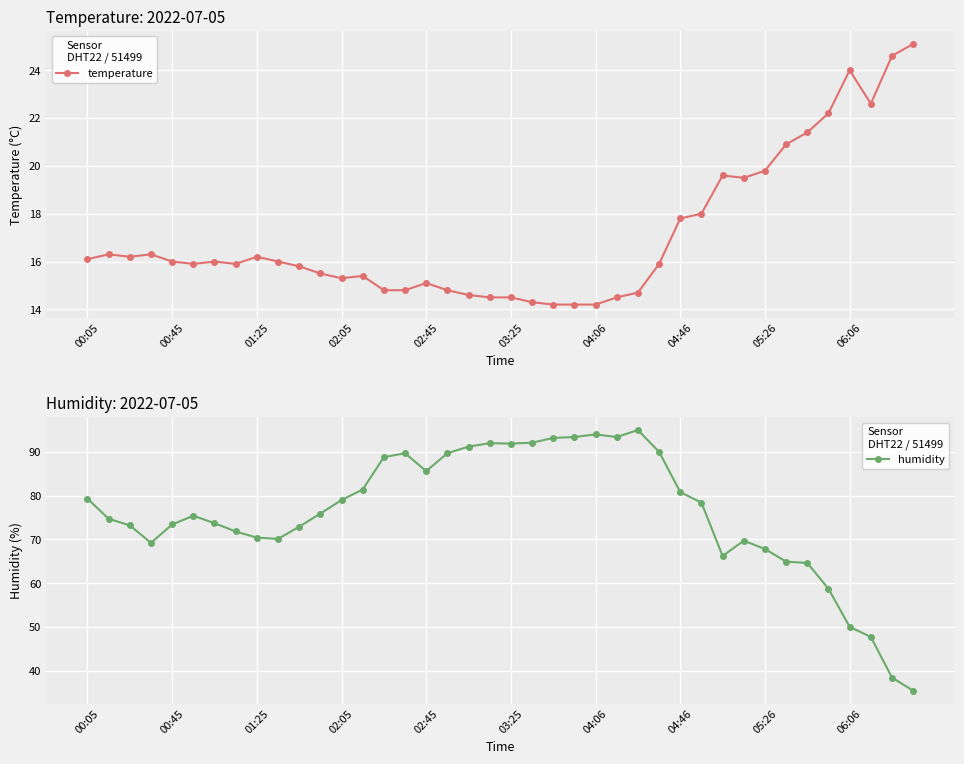

True or false: humidity has more than 0 interior local peaks.

True